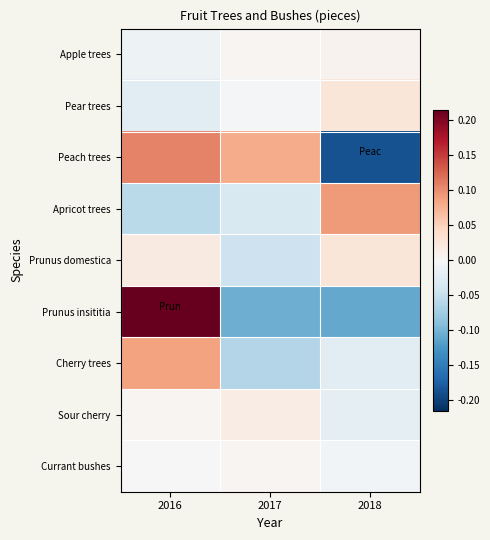

What is the total value across all series at 2018?

-0.2